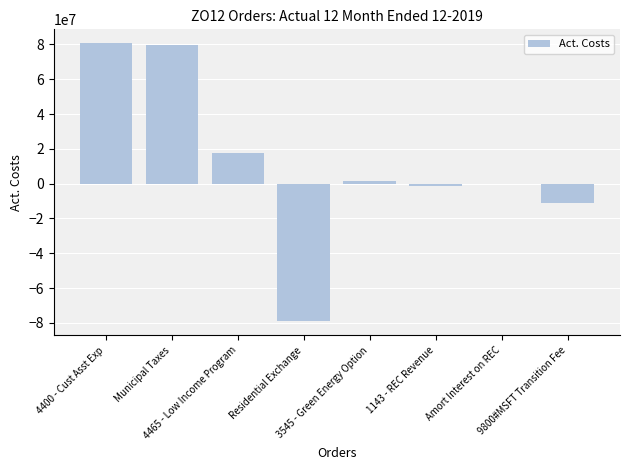

Between 1143 - REC Revenue and 4465 - Low Income Program, which is larger?

4465 - Low Income Program